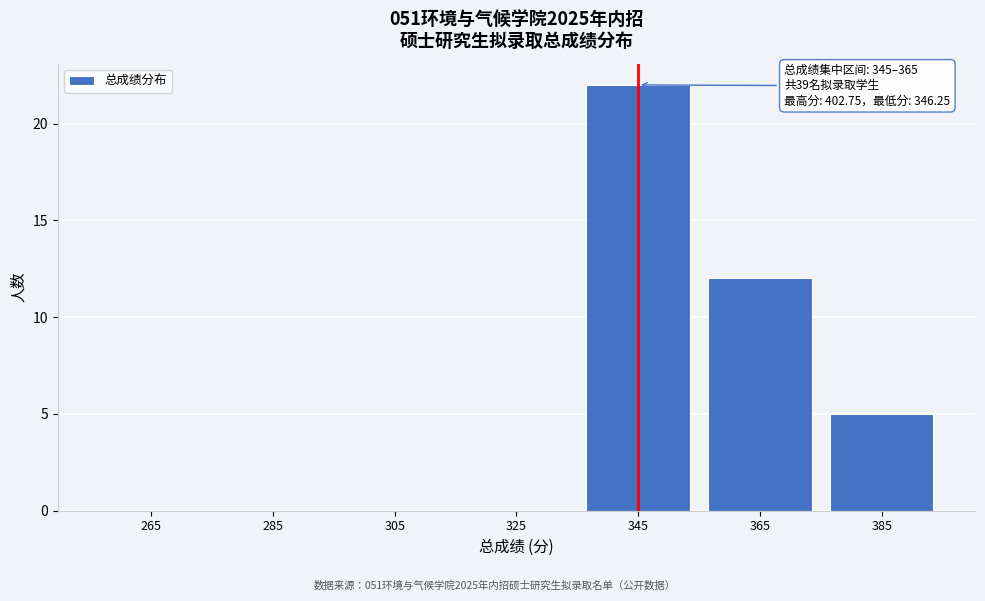

Reading left to right, extract all data points from this chart.

265=0	285=0	305=0	325=0	345=22	365=12	385=5